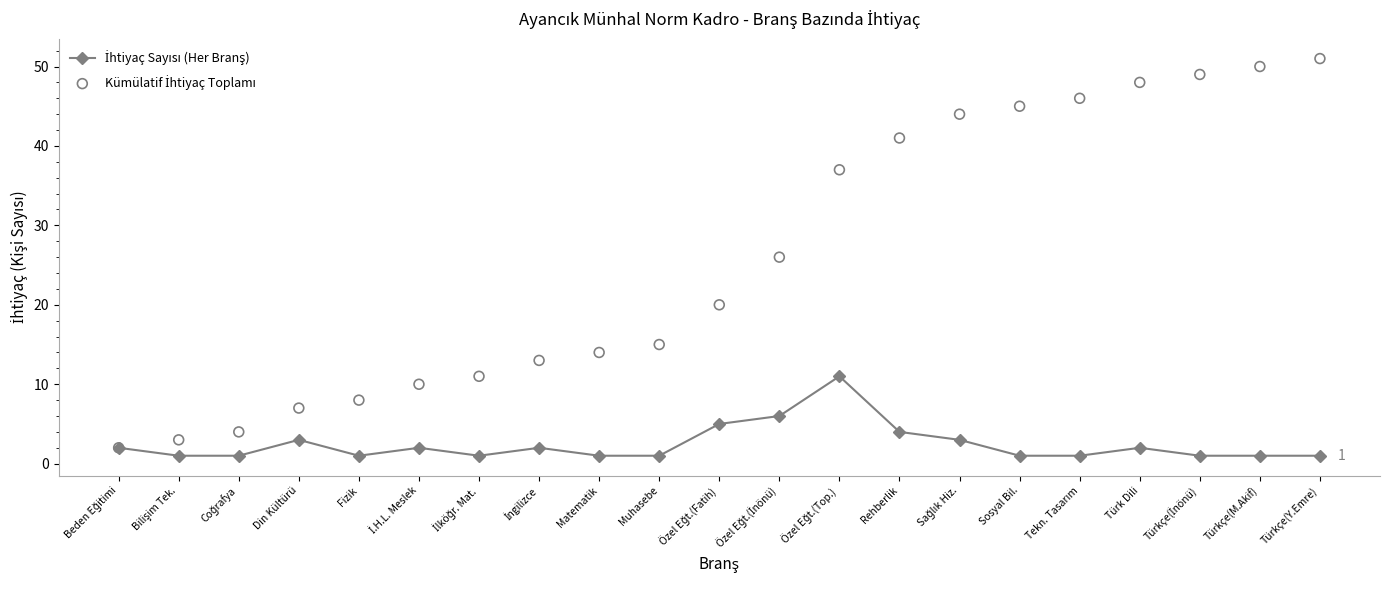

At how many categories does at least one series exceed 30?

9